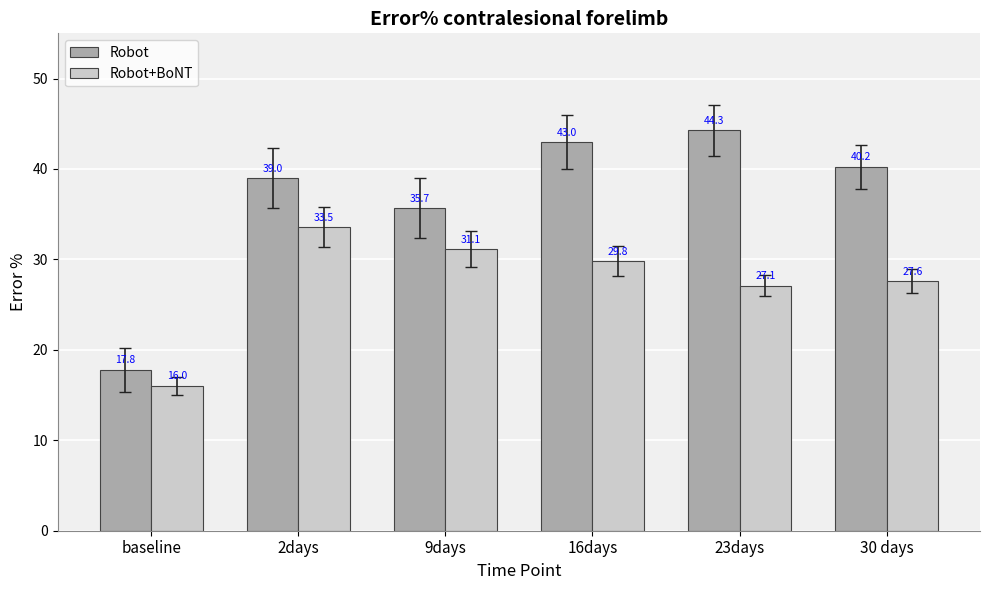

What is the highest value of the Robot+BoNT series?

33.5